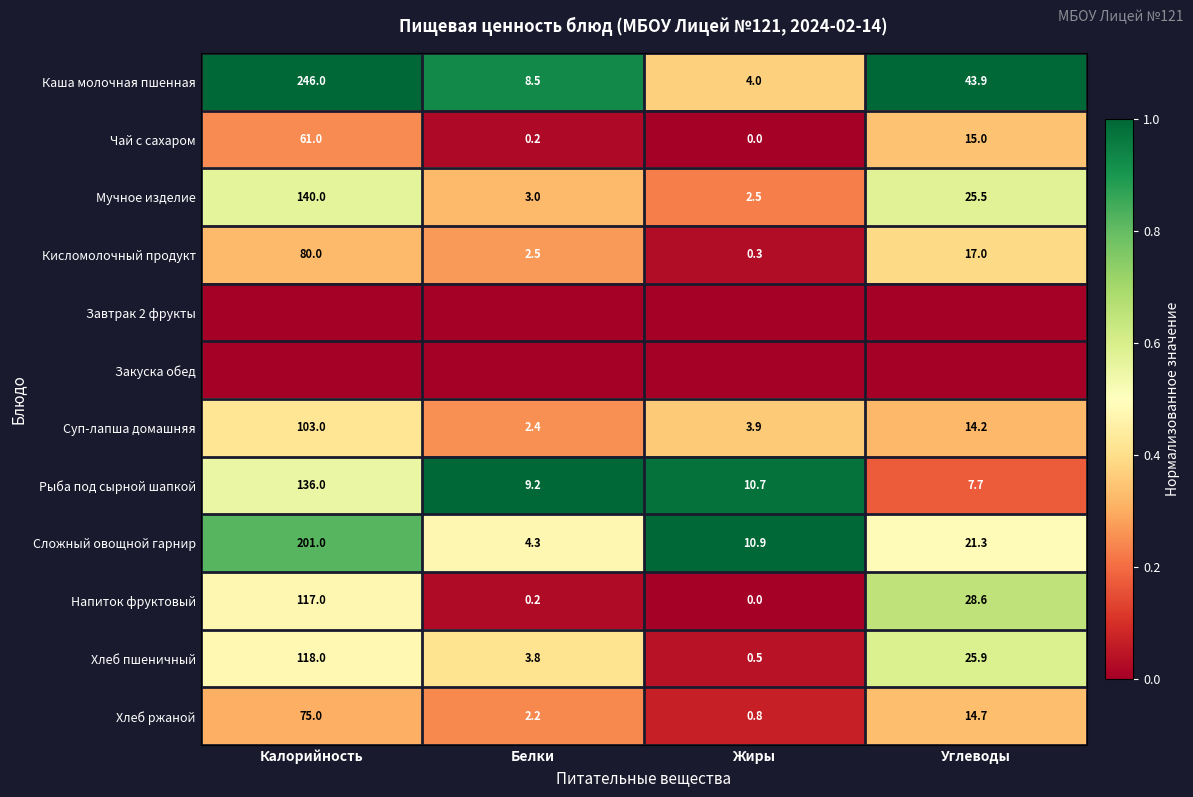

List the labels in order of Напиток фруктовый value, largest first.

Калорийность, Углеводы, Белки, Жиры